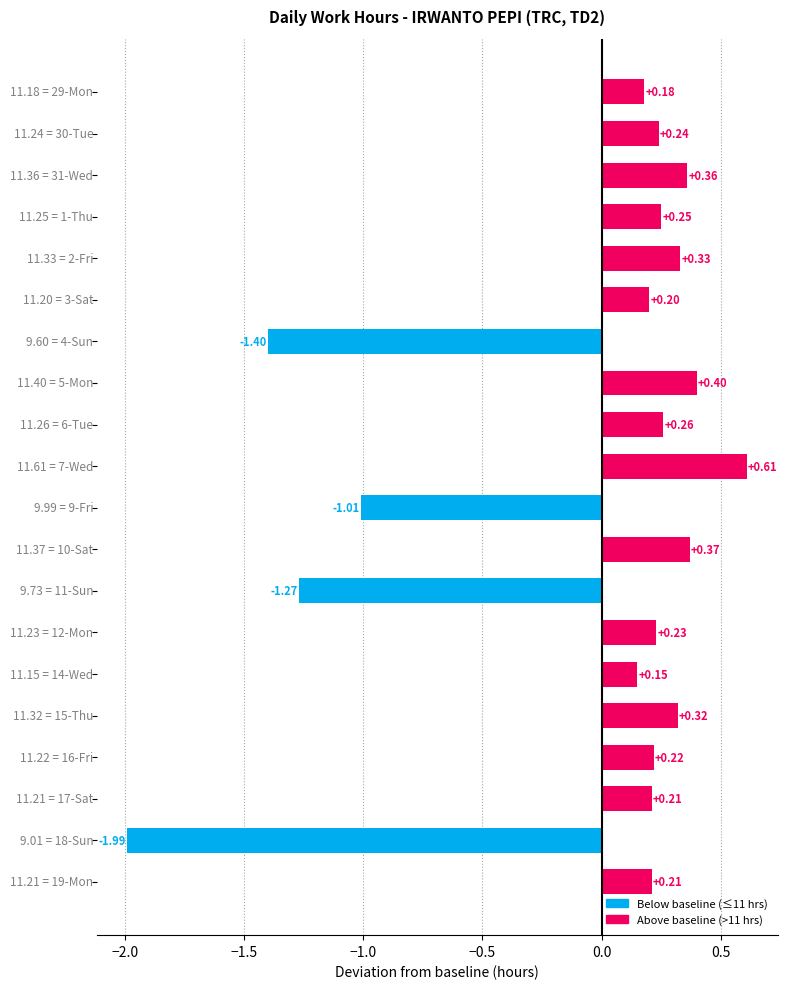

What is the difference between the second highest and minimum values?

2.4